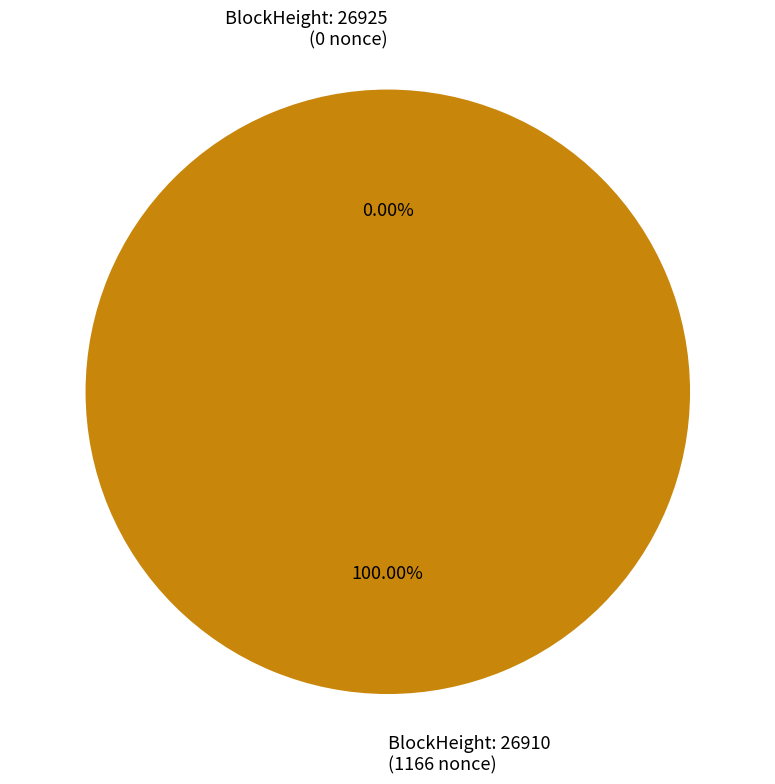

True or false: 26910 accounts for 87% of the total.

False